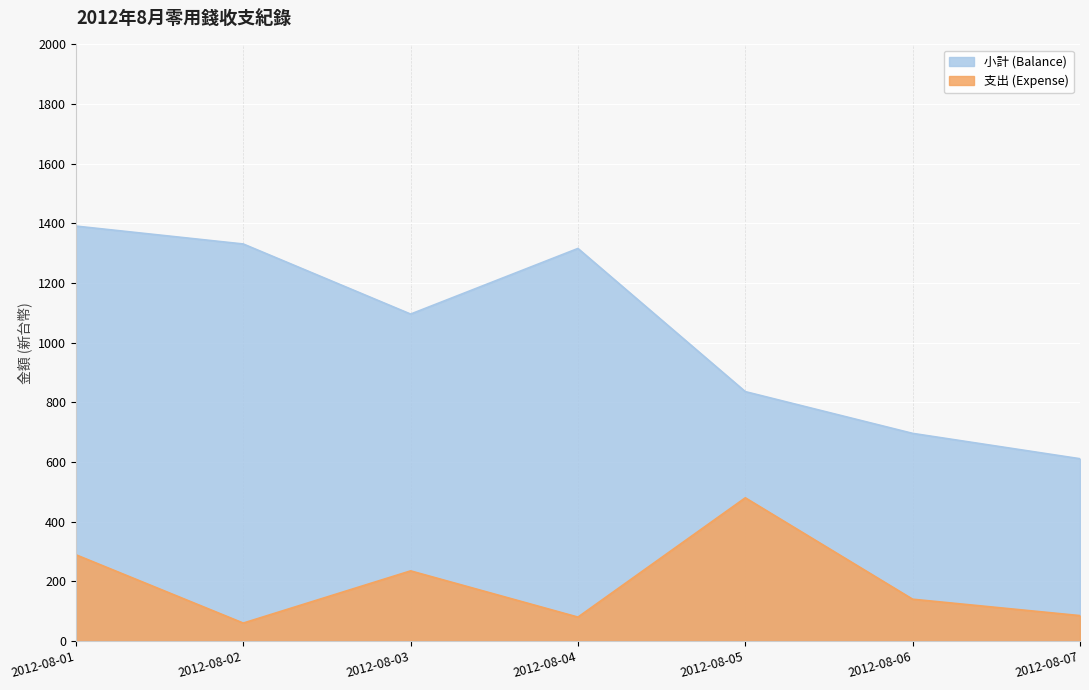

How many categories are shown in the chart?

7